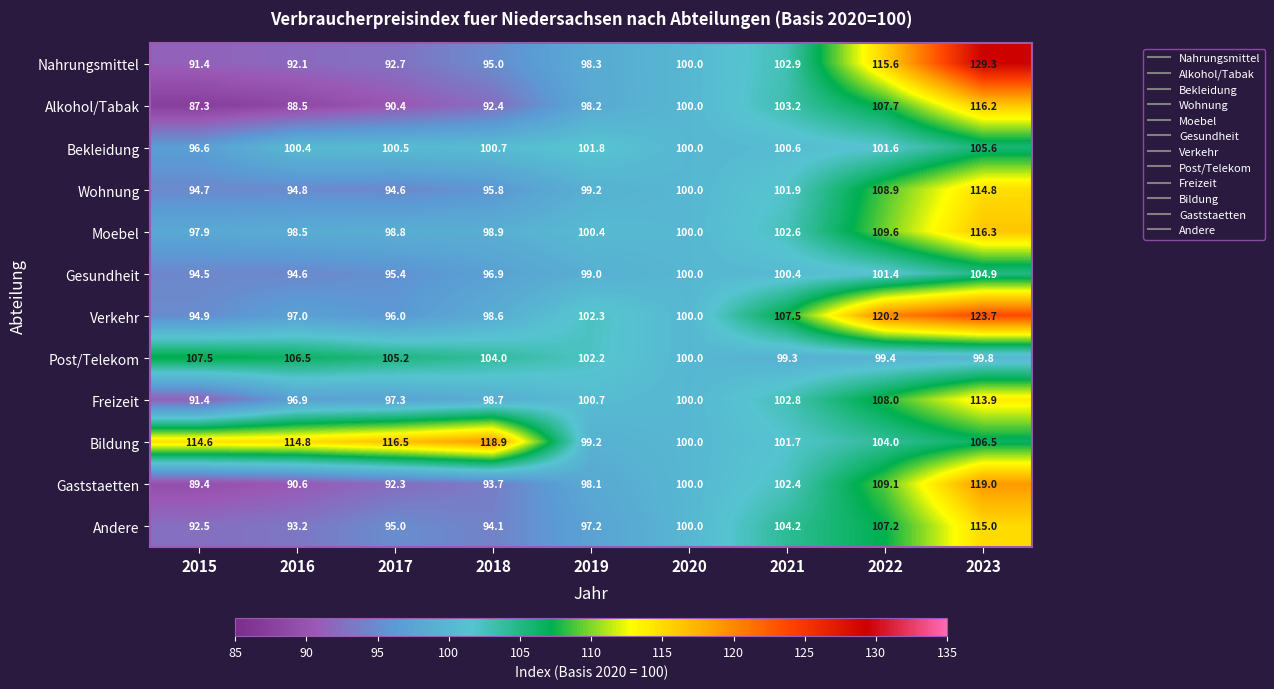

What is the sum of all Gaststaetten values?

894.6